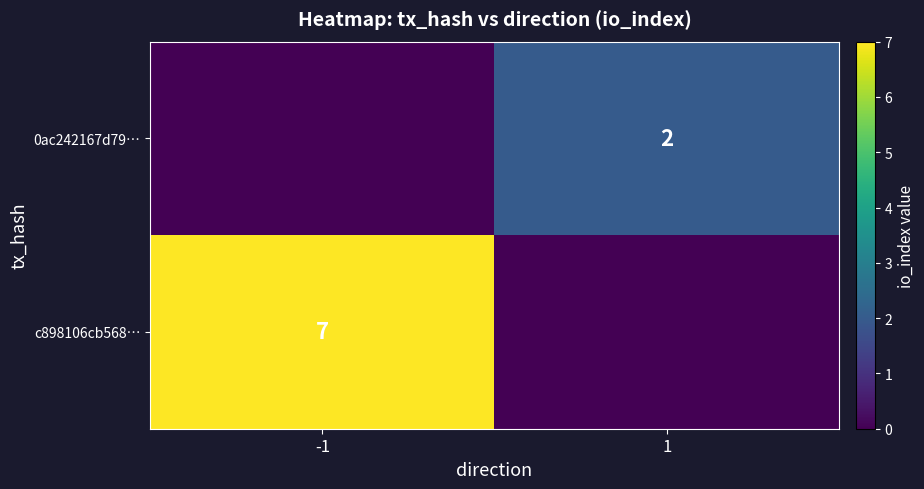

Which label corresponds to the smallest value in the chart?

1